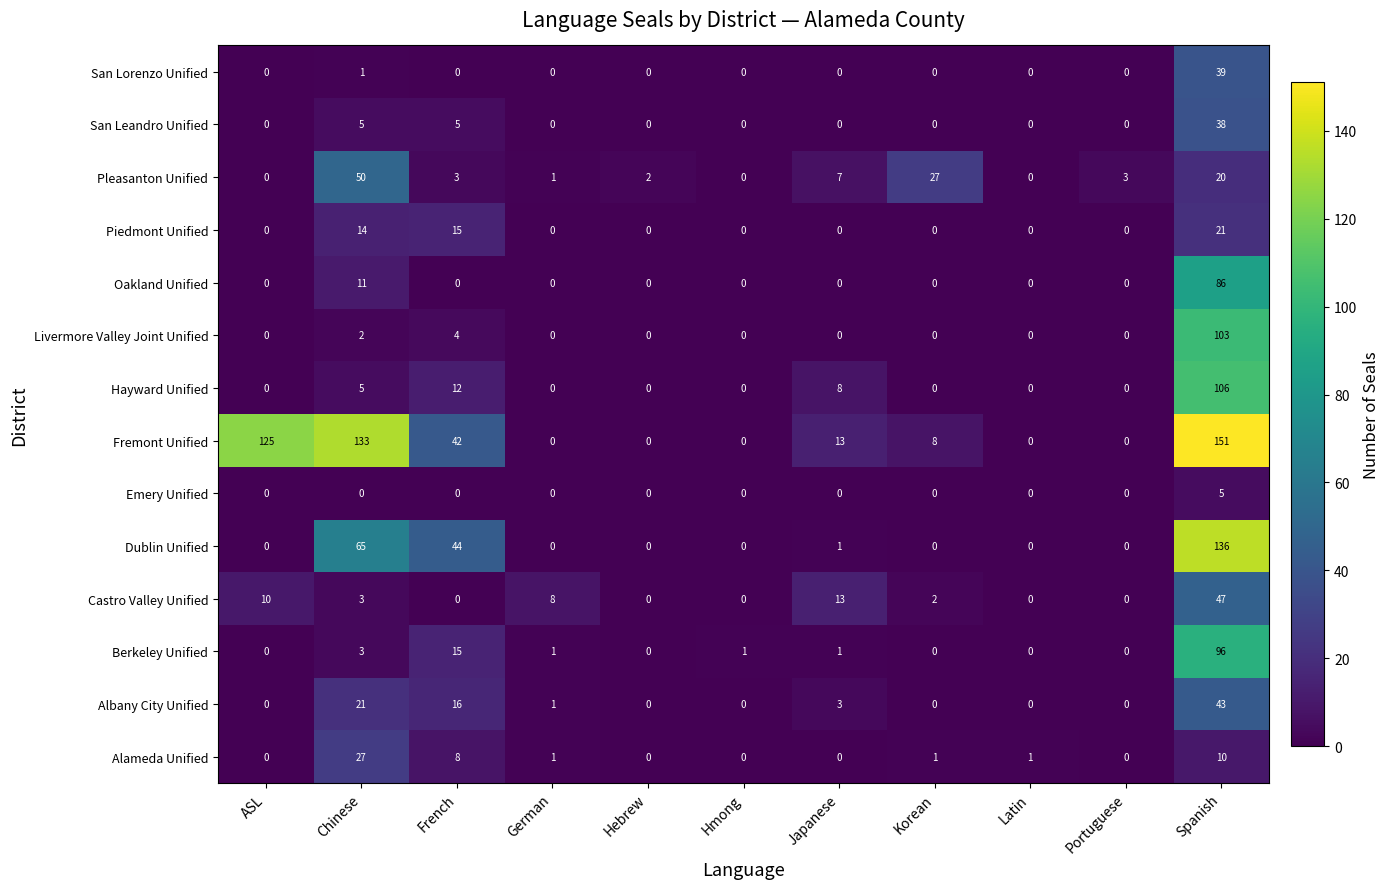

At which category does the chart reach its peak across all series?

Spanish